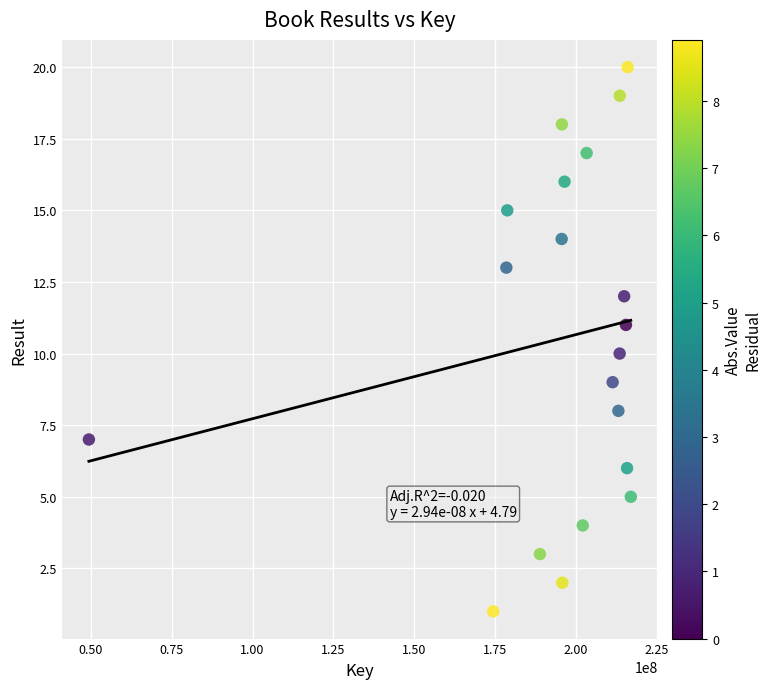

What is the range of X values (max minus min)?

167525945